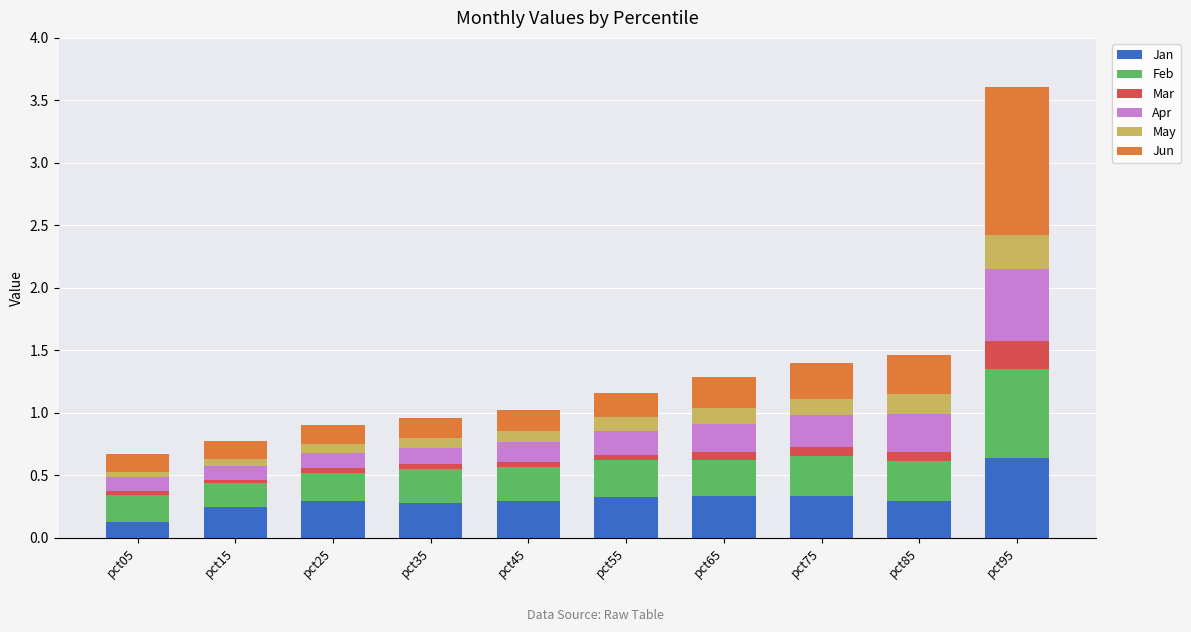

At which category is the sum across all series the highest?

pct95